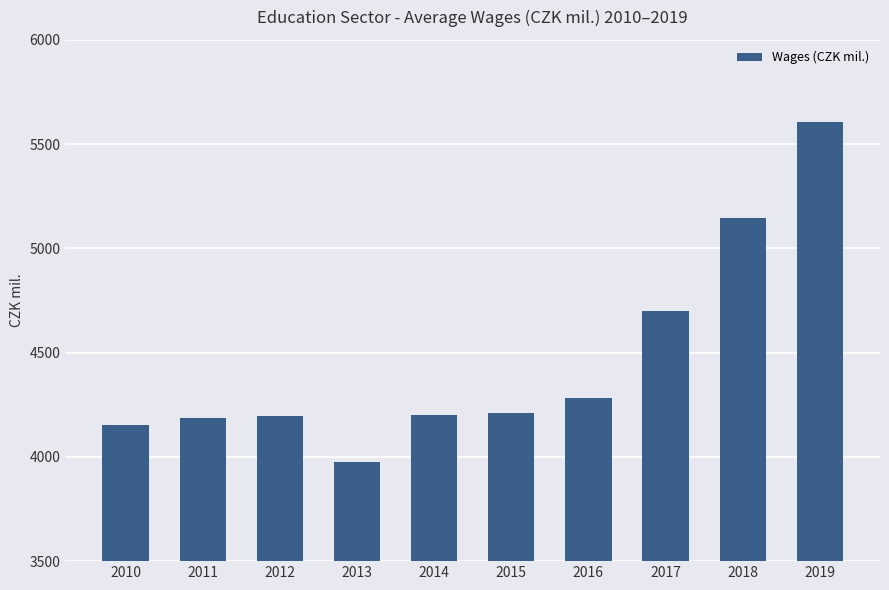

What is the change in value from 2012 to 2016?

+86.0